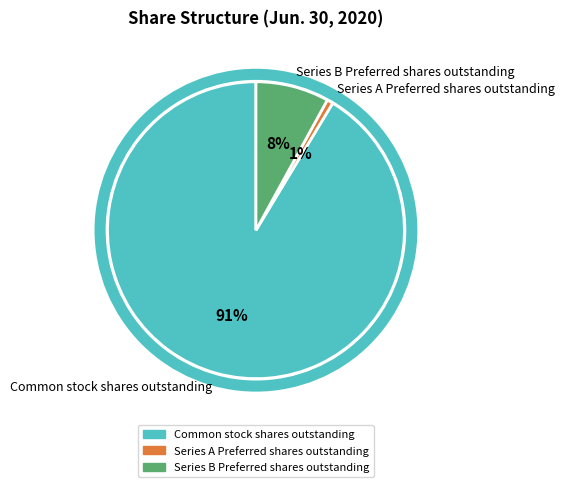

Is the sum of Common stock shares outstanding and Series A Preferred shares outstanding greater than half?

Yes